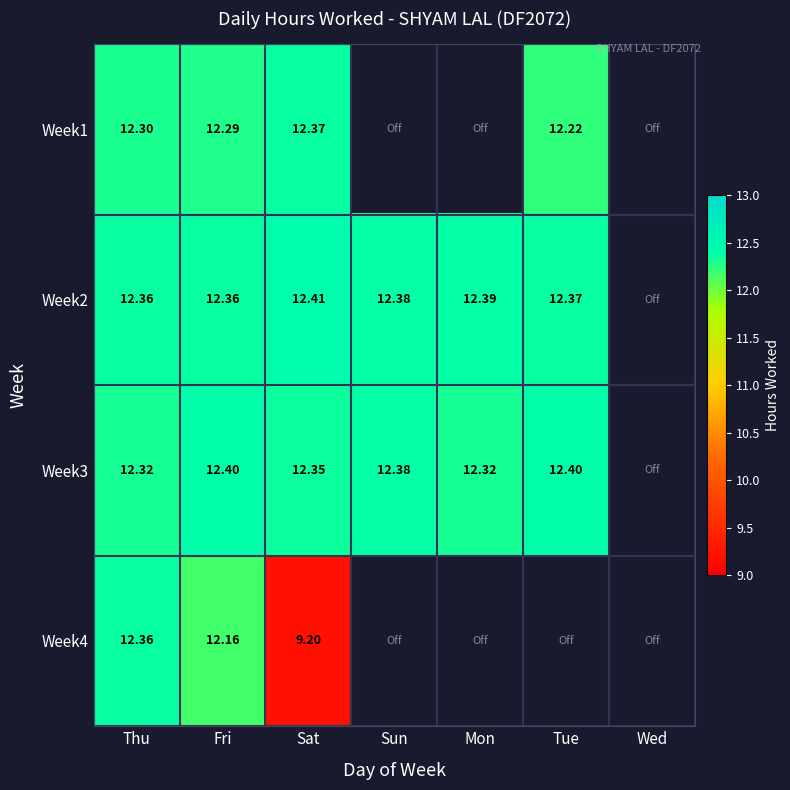

Which label corresponds to the smallest value in the chart?

Sat